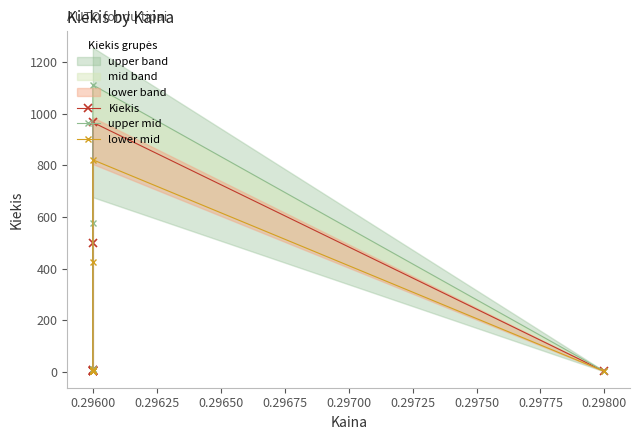

At 0.29600, list the series in order from smallest to largest.

lower mid, Kiekis, upper mid